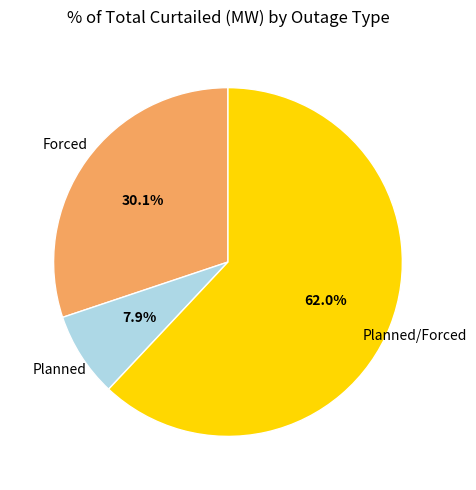

Is there a majority slice in this chart?

Yes